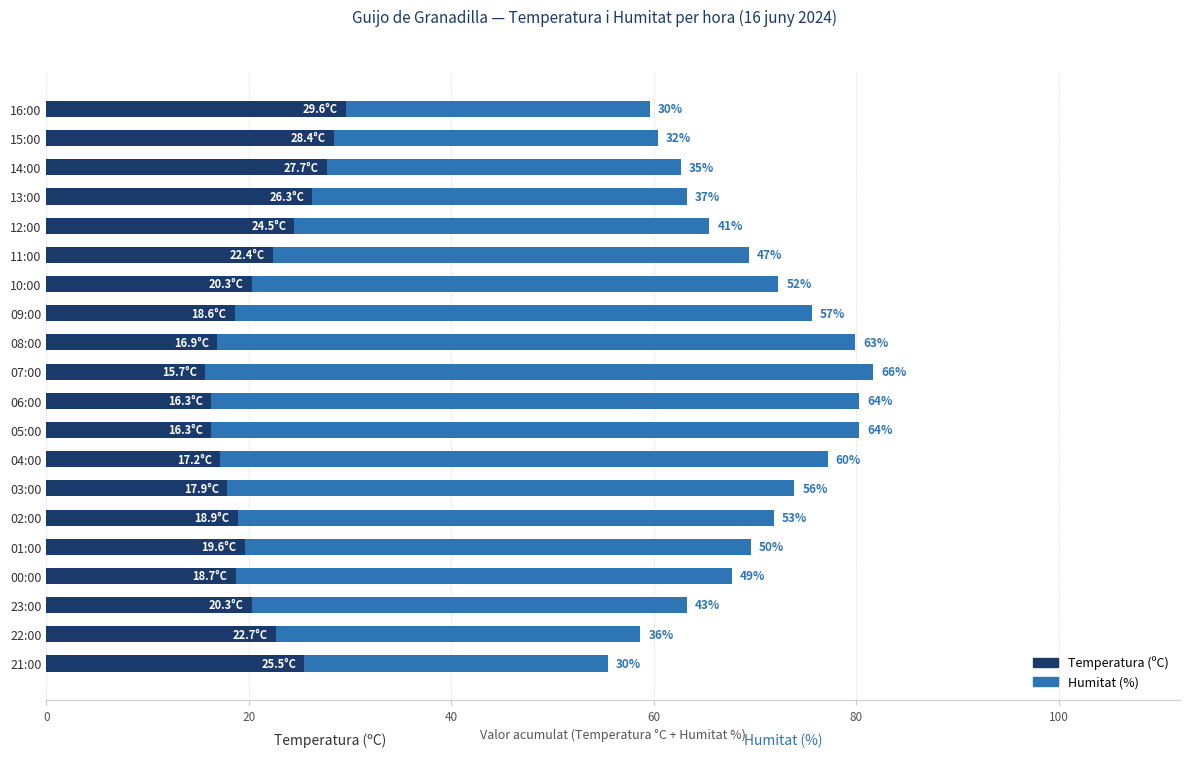

At which label is Temperatura (ºC) closest to 22?

11:00